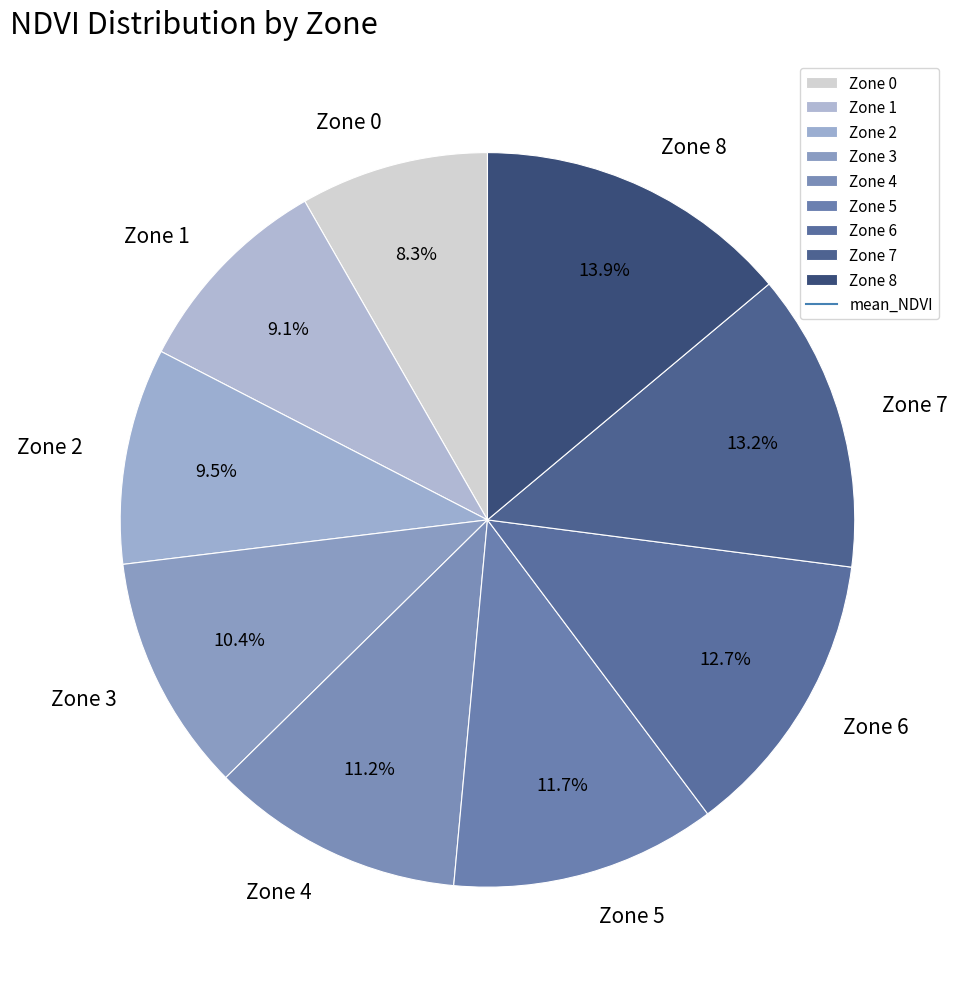

What percentage do Zone 2 and Zone 8 together represent?

23.4%